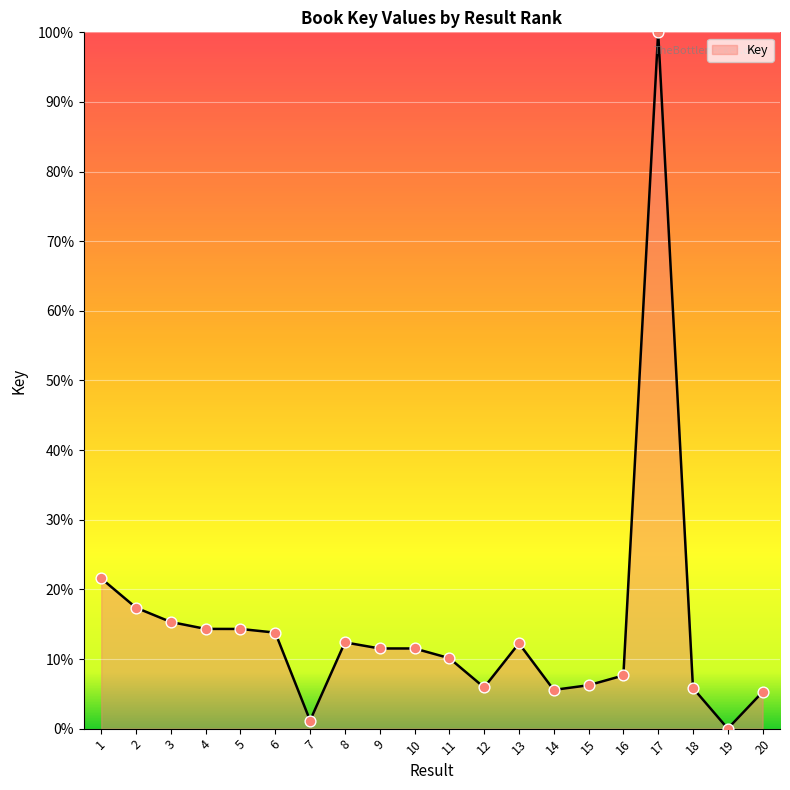

Which has a higher value, 12 or 8?

8